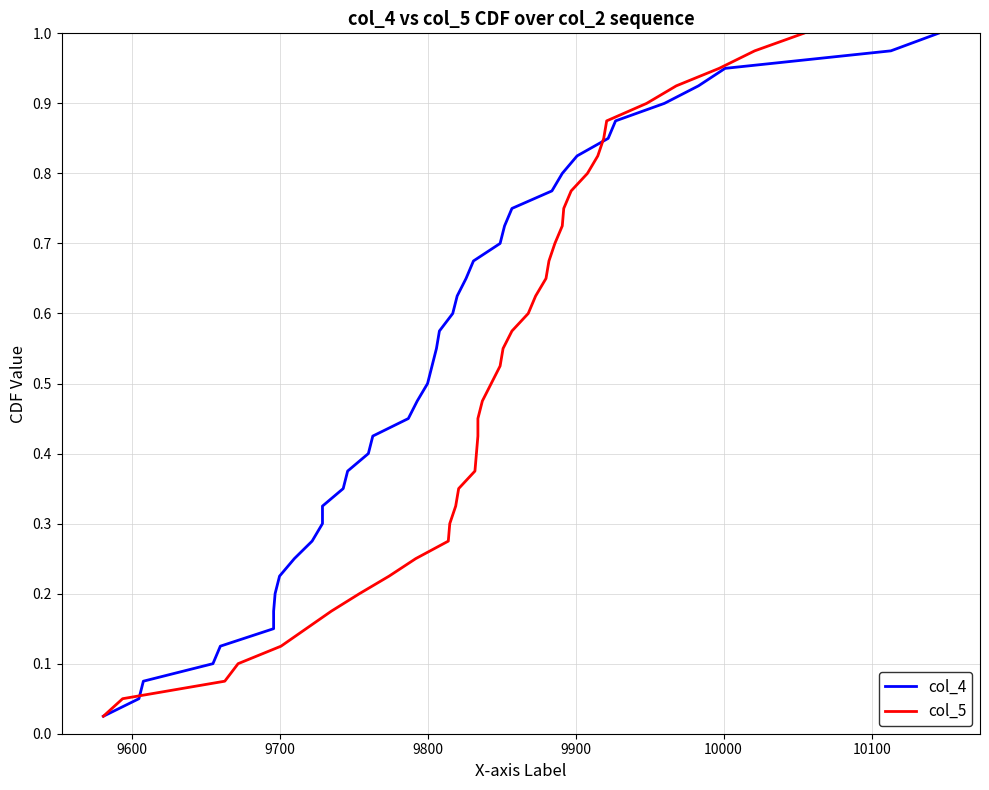

Count the number of data series in this chart.

2